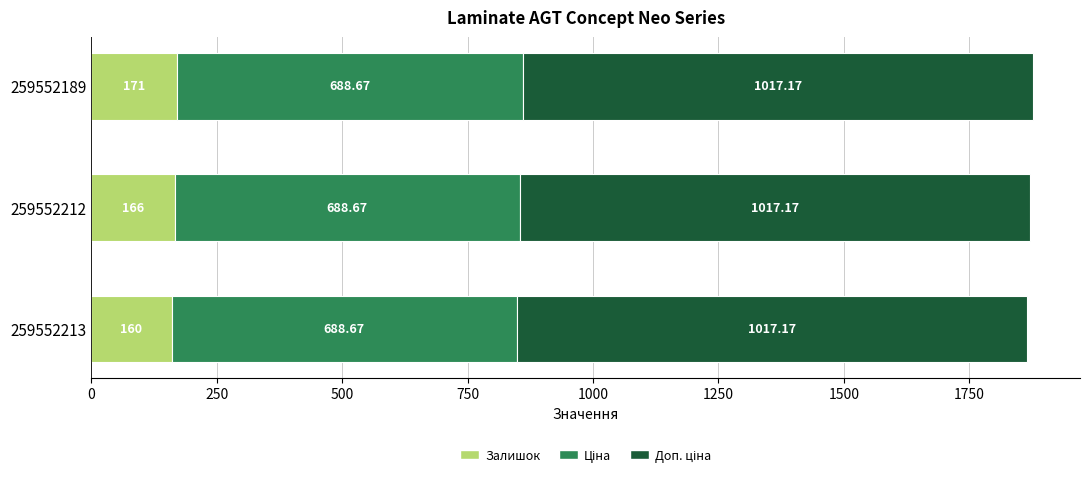

What is the total value across all series at 259552212?

1871.8